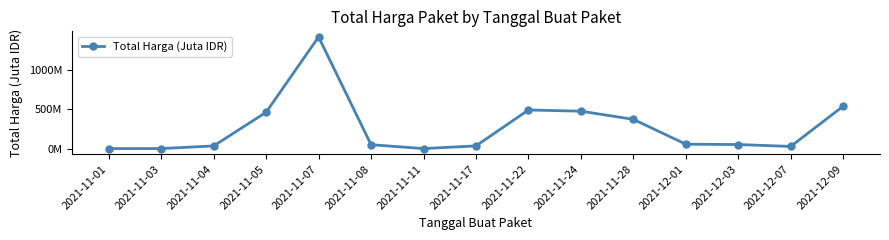

At which label does the data first exceed 51?

2021-11-05